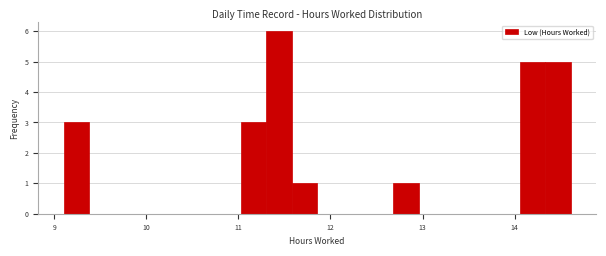

Around what value on the x-axis is the tallest bar? Give the approximate position of its centre, as read against the axis.

11.4